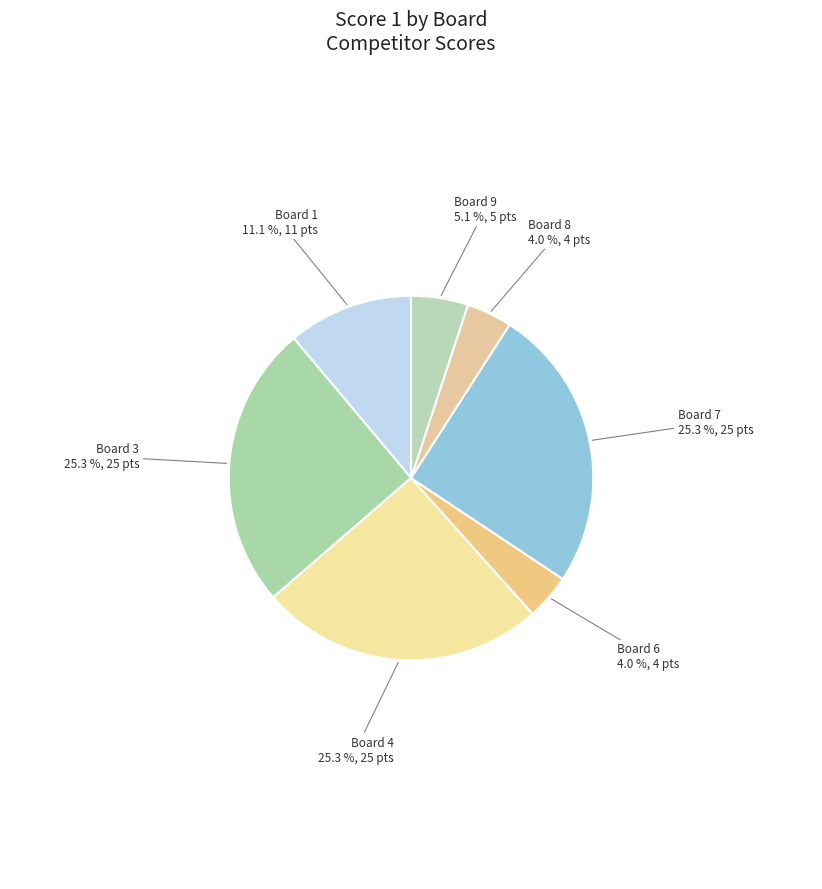

To the nearest percent, what is the average slice percentage?

14%